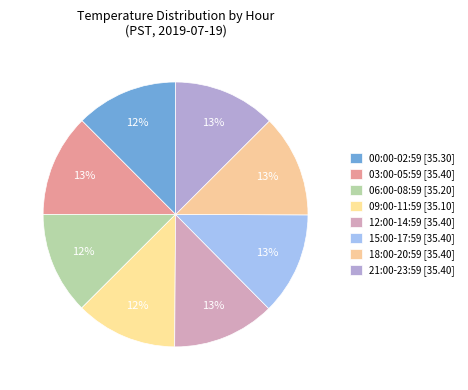

How many slices are in this pie chart?

8